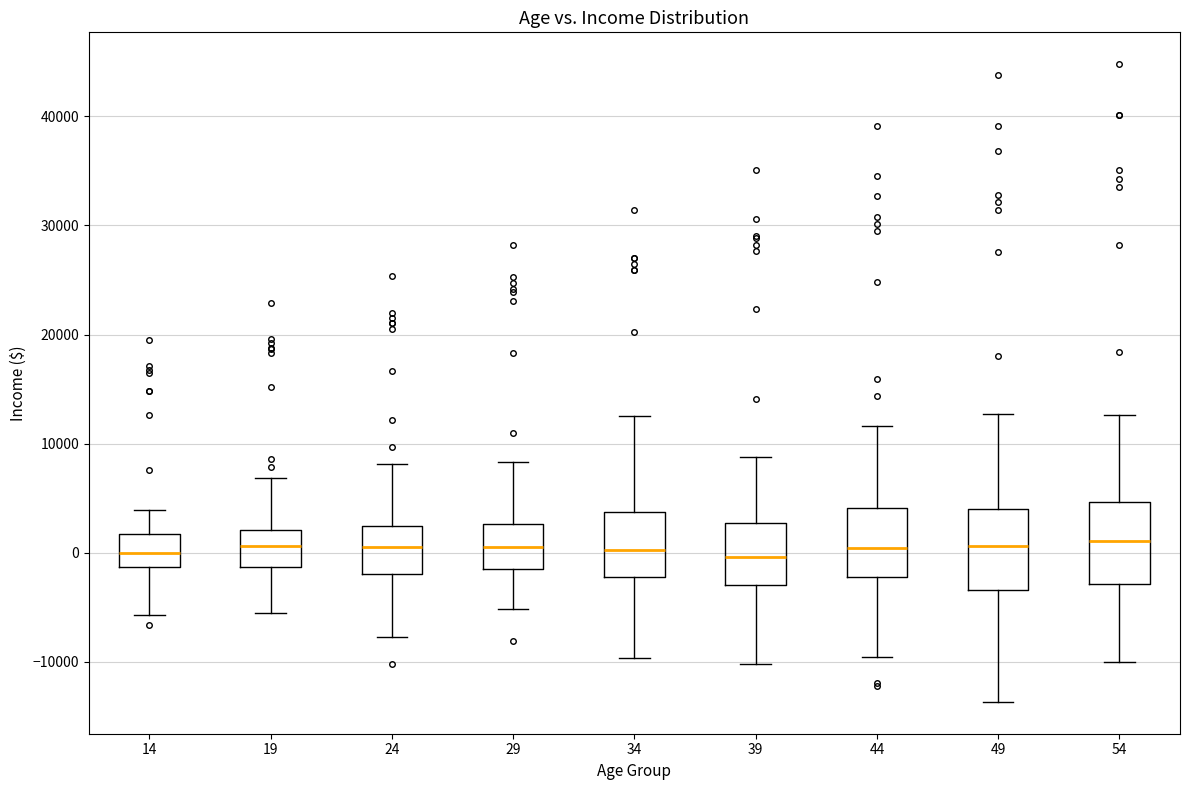

Where does the upper whisker of the box at x = 54 end on the y-axis? The values are not printed on the chart, so give them approximately, as read against the axis.

13000